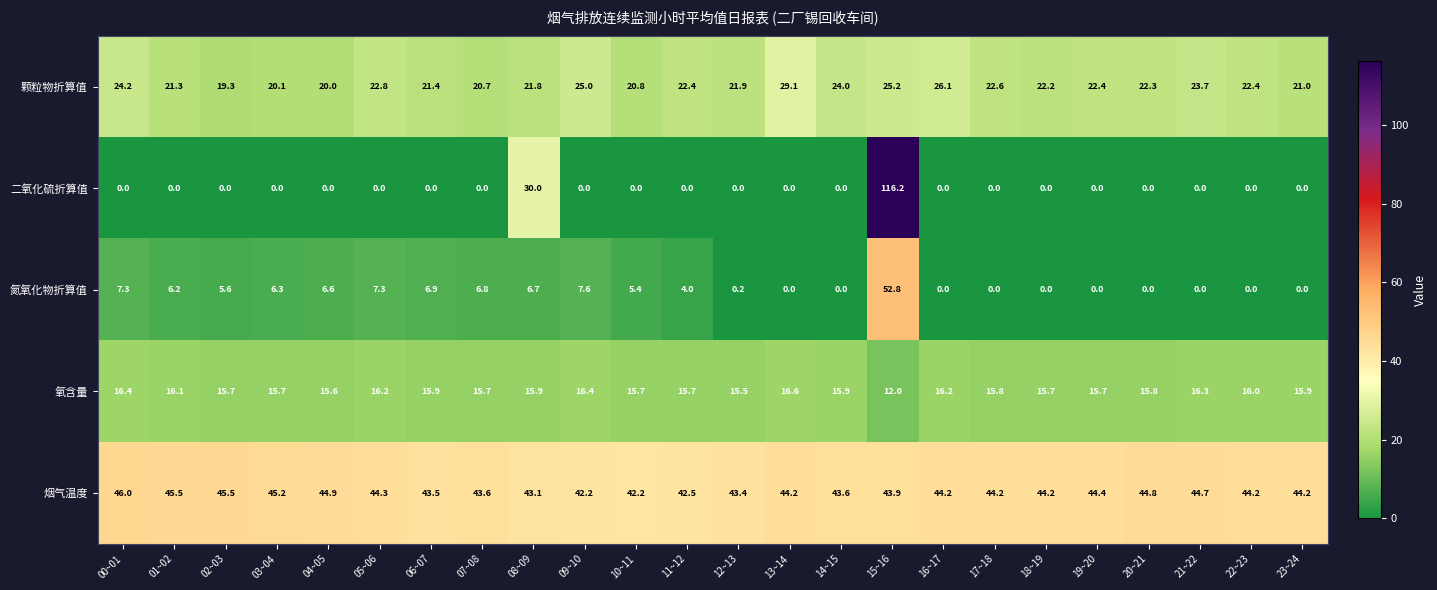

Rank the series by their maximum value, from lowest to highest.

氧含量, 颗粒物折算值, 烟气温度, 氮氧化物折算值, 二氧化硫折算值